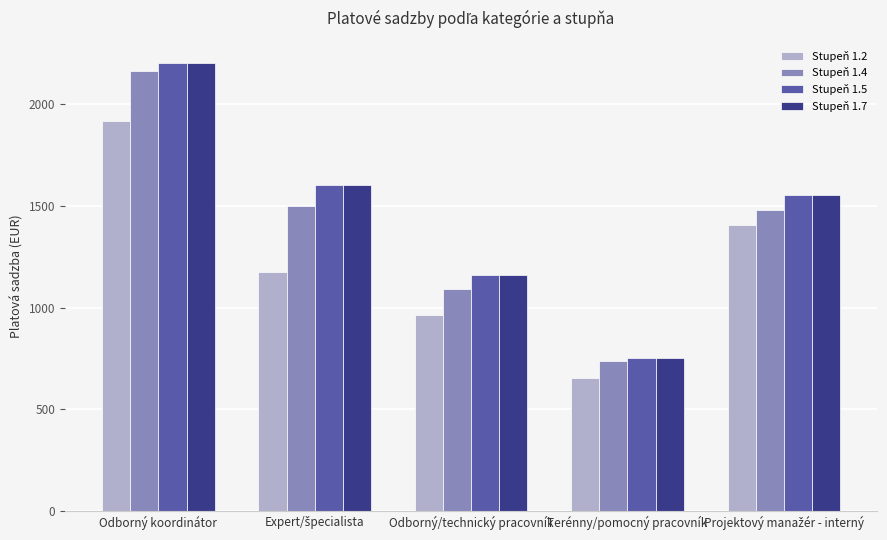

The value of Stupeň 1.4 at Odborný koordinátor is 1117. True or false?

False